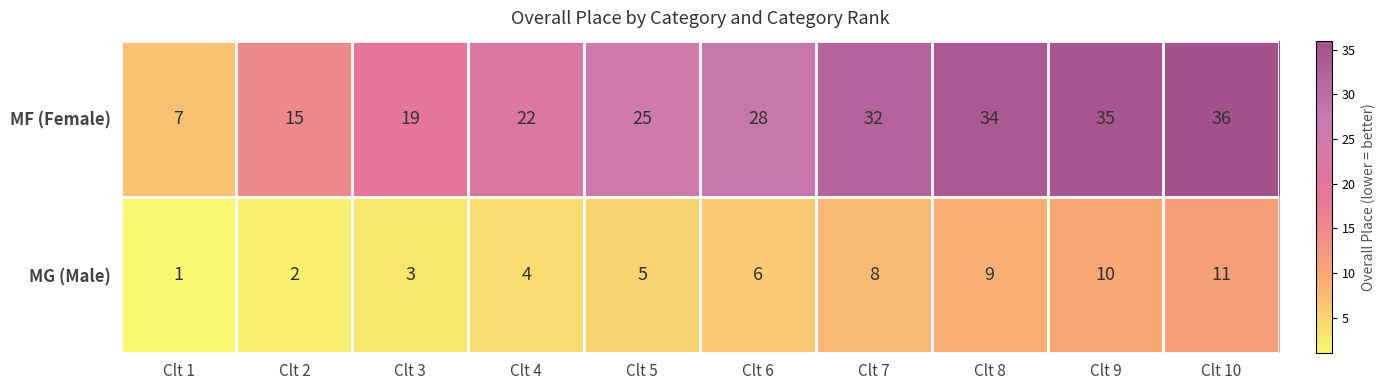

Which series has the largest total across all categories?

MF (Female)